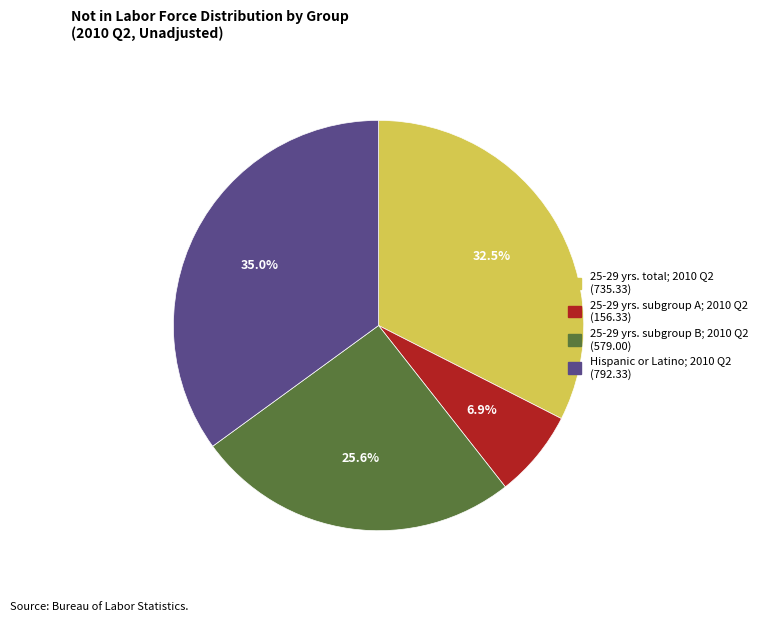

Is Hispanic or Latino; 2010 Q2 (792.33) the majority of the pie?

No